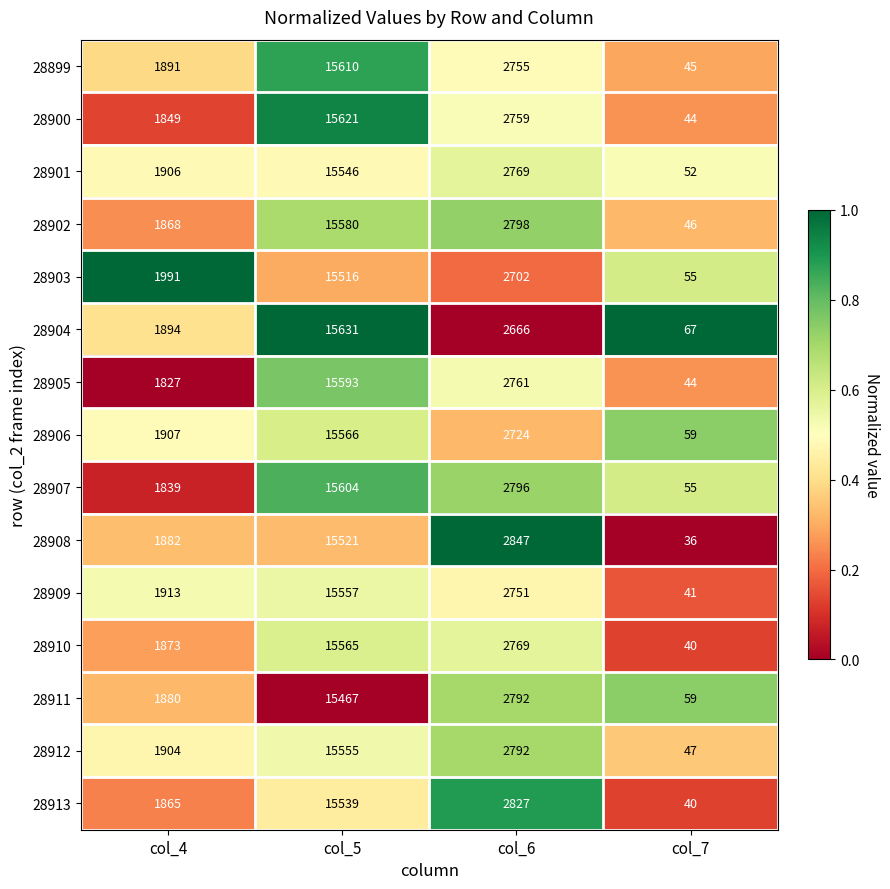

How many data points does each series have?

4